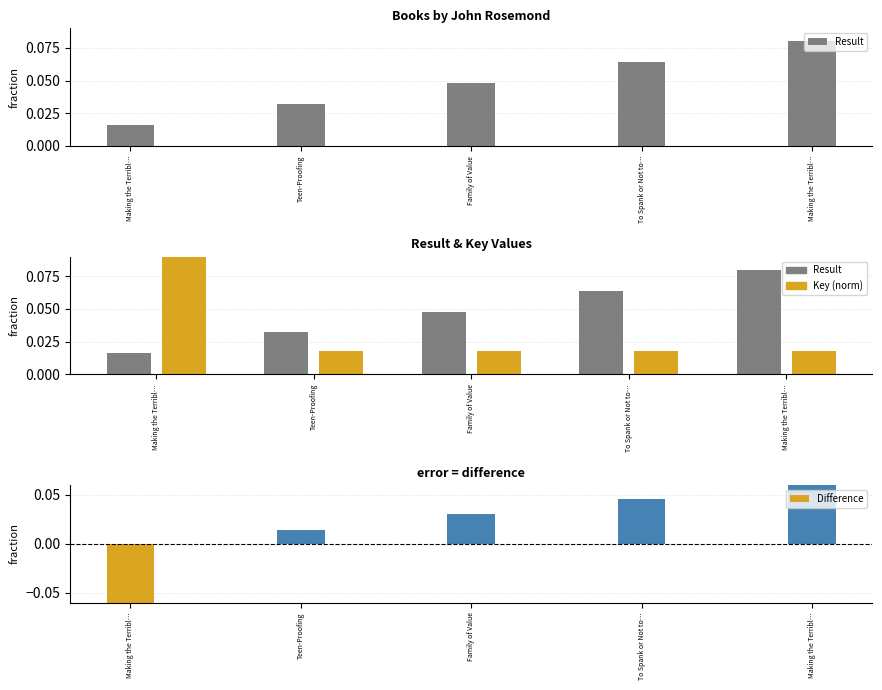

At which label is Key (norm) closest to 0?

Teen-Proofing